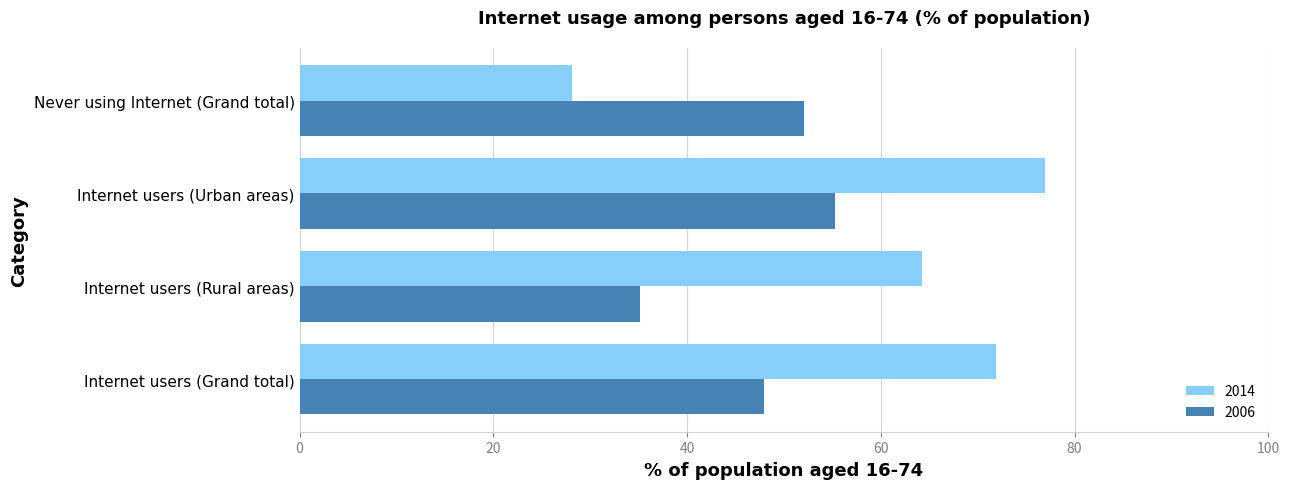

What is the difference between the 2006 values at Internet users (Rural areas) and Internet users (Grand total)?

12.8